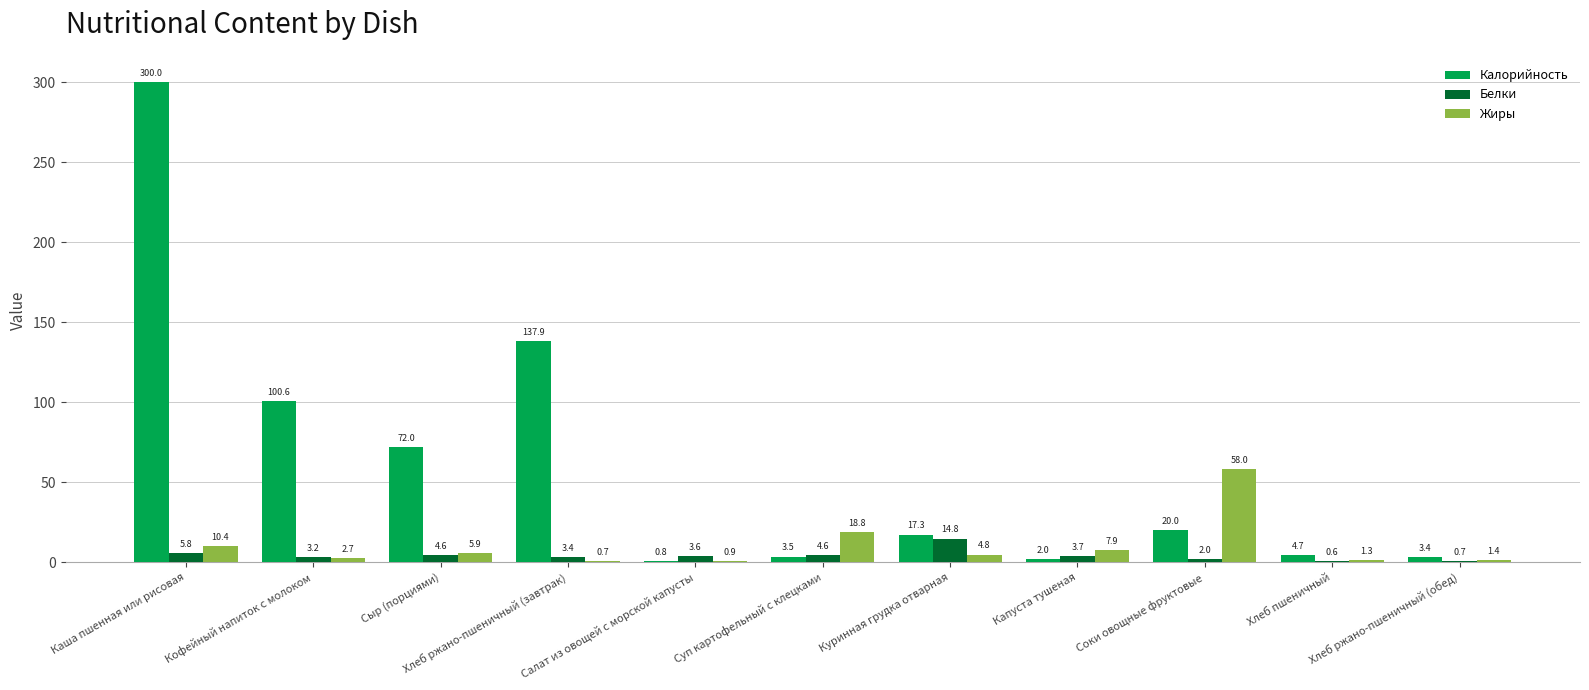

At which label is Белки closest to 7?

Каша пшенная или рисовая